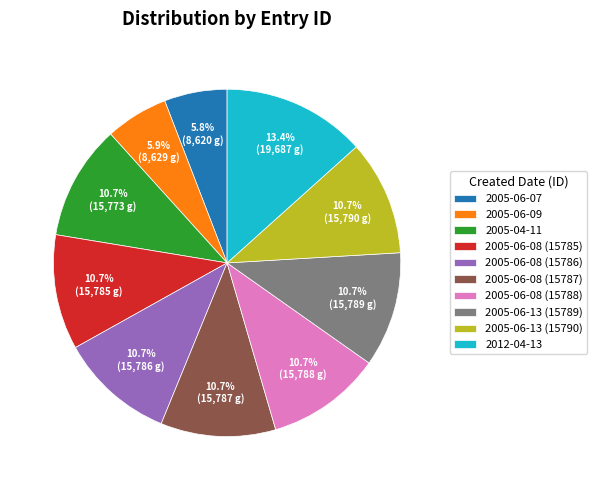

What percentage do 2005-04-11 and 2005-06-13 (15789) together represent?

21.4%